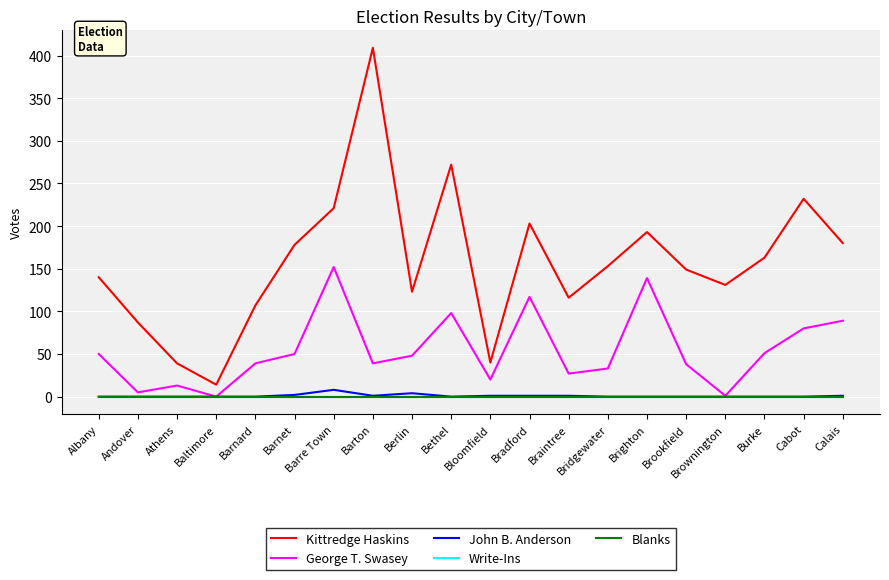

Does the chart have visible grid lines?

Yes